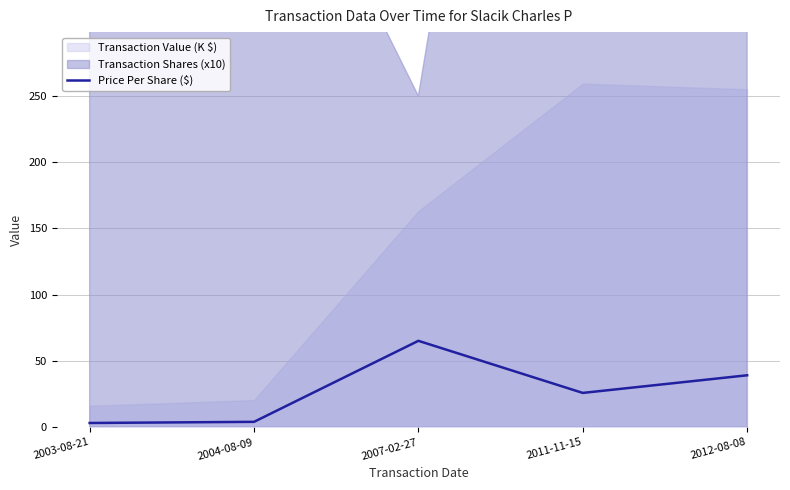

What is the ratio of the value at 2012-08-08 to the value at 2004-08-09?

9.6